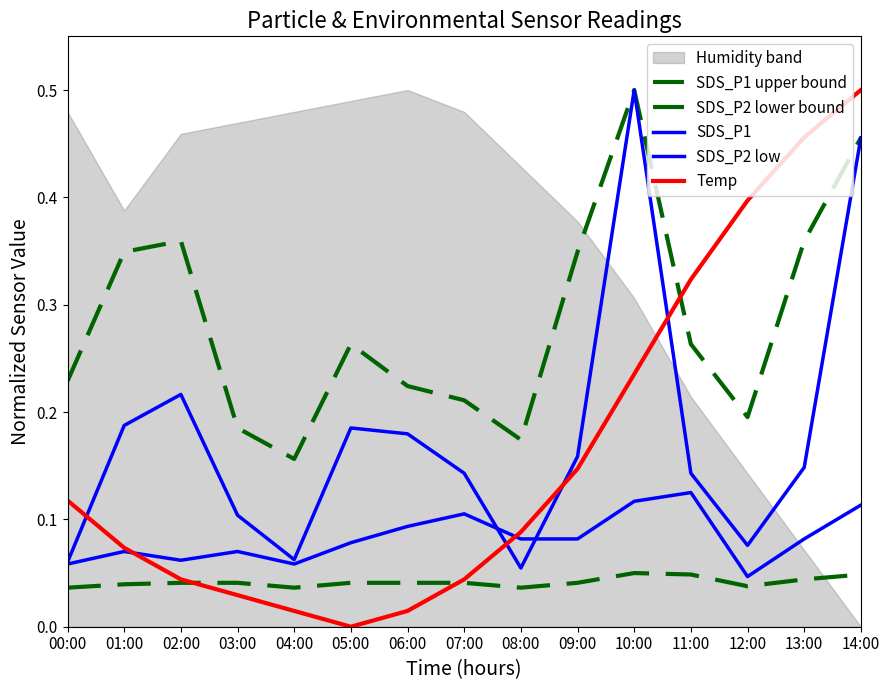

What is the sum of all Temp values?

2.5